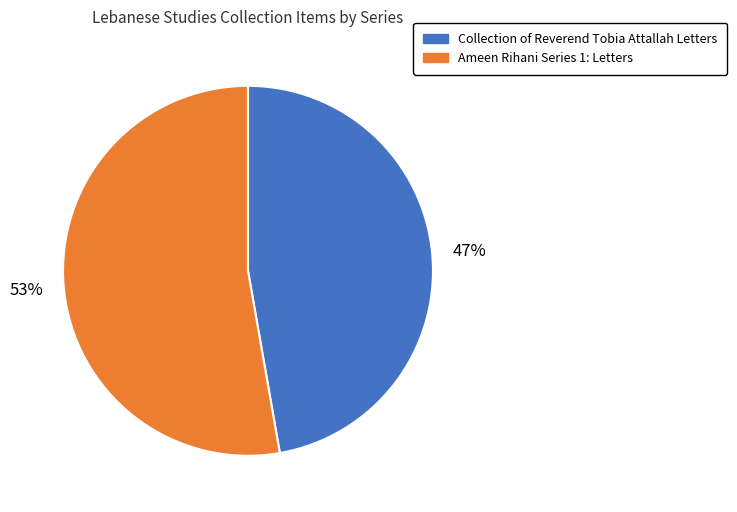

Which has a higher value, Collection of Reverend Tobia Attallah Letters or Ameen Rihani Series 1: Letters?

Ameen Rihani Series 1: Letters